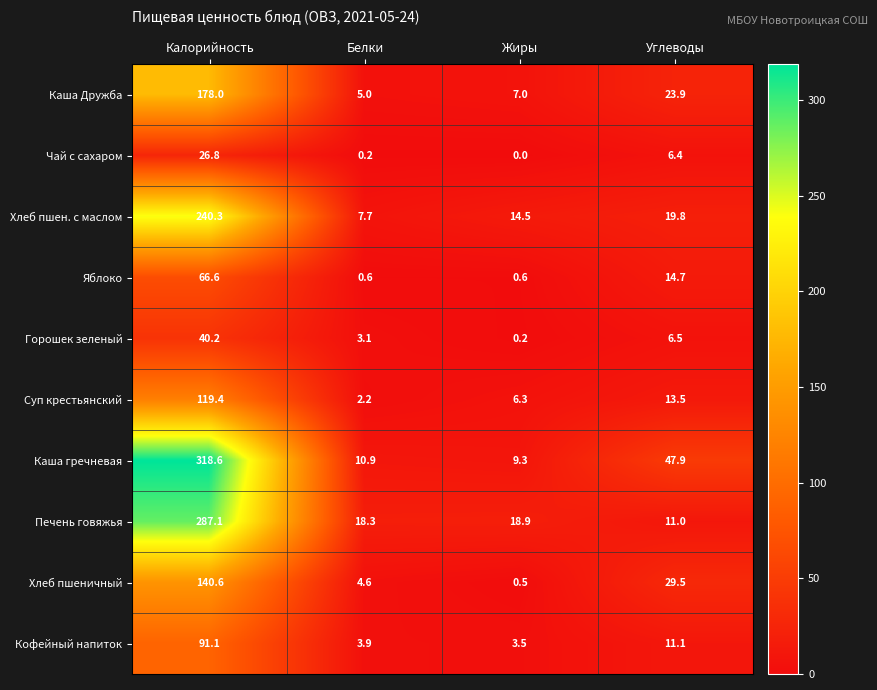

At how many categories does at least one series exceed 298?

1